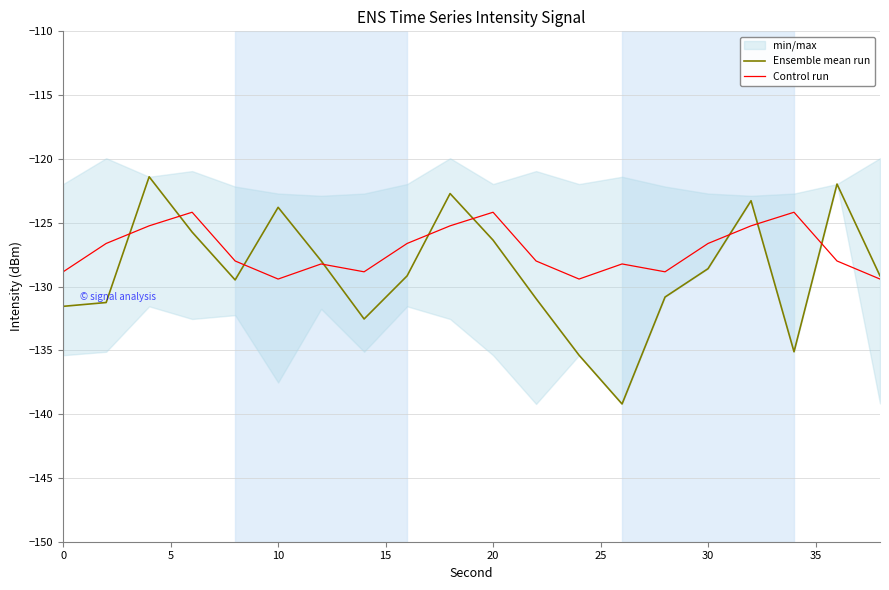

The Control run series shows -126.6 at 30. True or false?

True